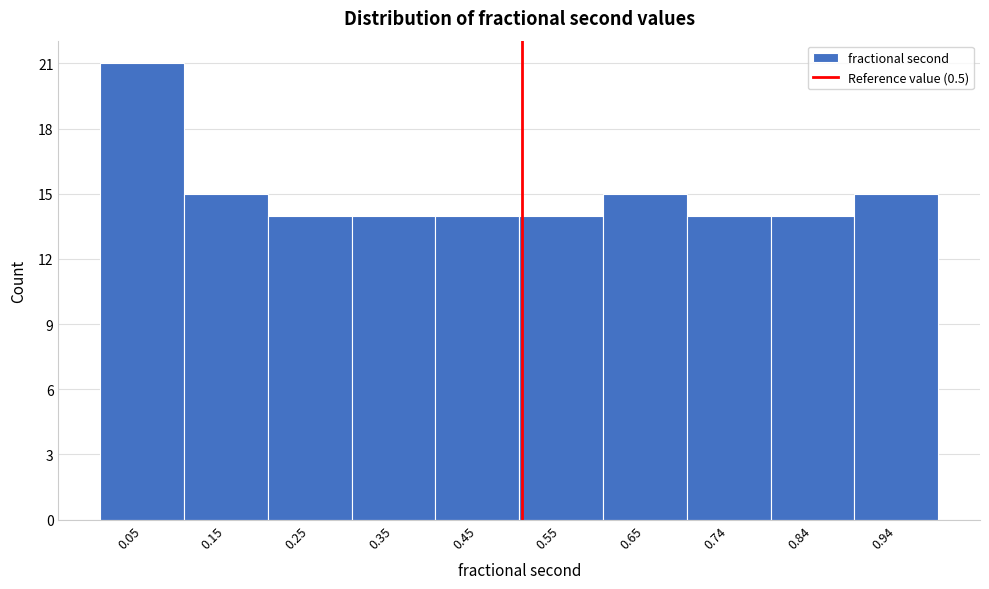

How tall is the bar that spans 0.89 to 0.99 on the x-axis? Neither the bar edges nor the heights are printed on the chart, so give them approximately, as read against the axes.

15